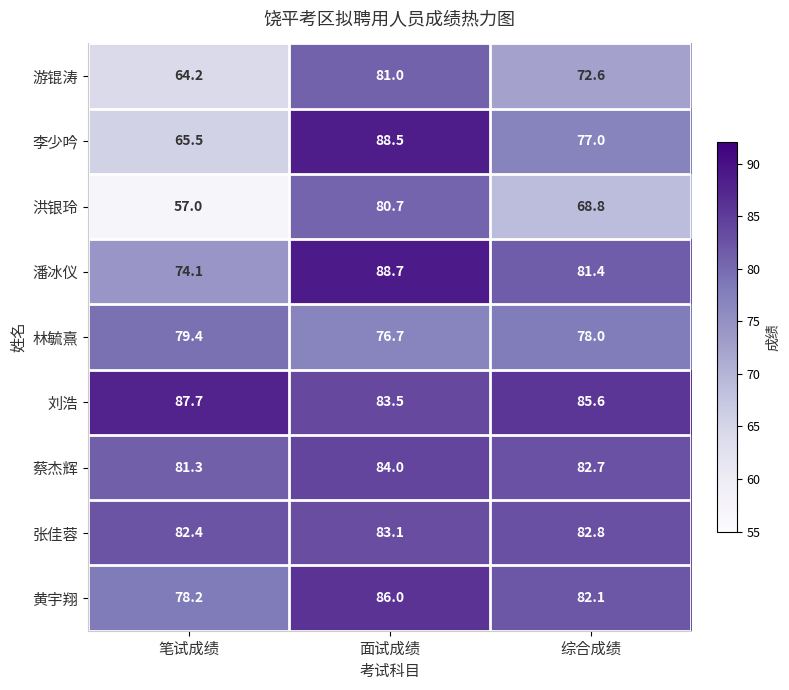

Where is 洪银玲 nearest to the value 68?

综合成绩